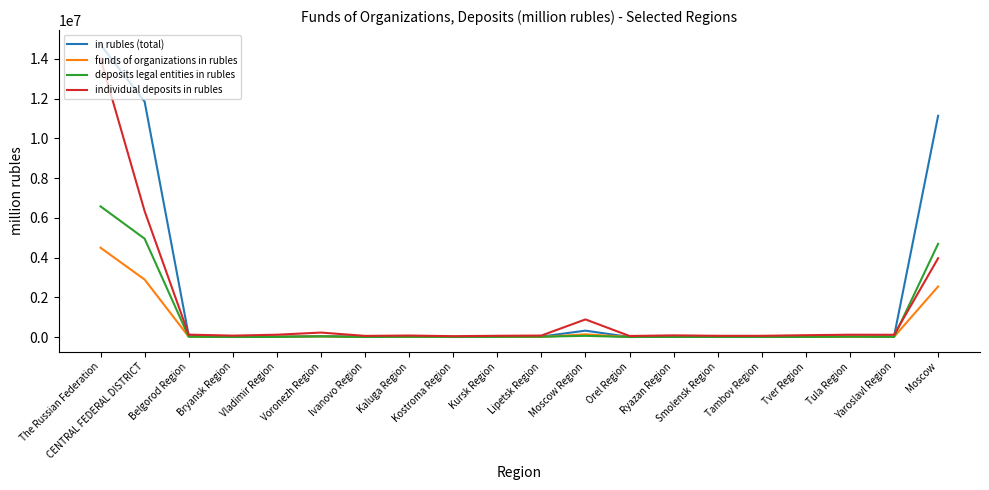

What is the difference between the maximum and second lowest values in the in rubles (total) series?

14704643